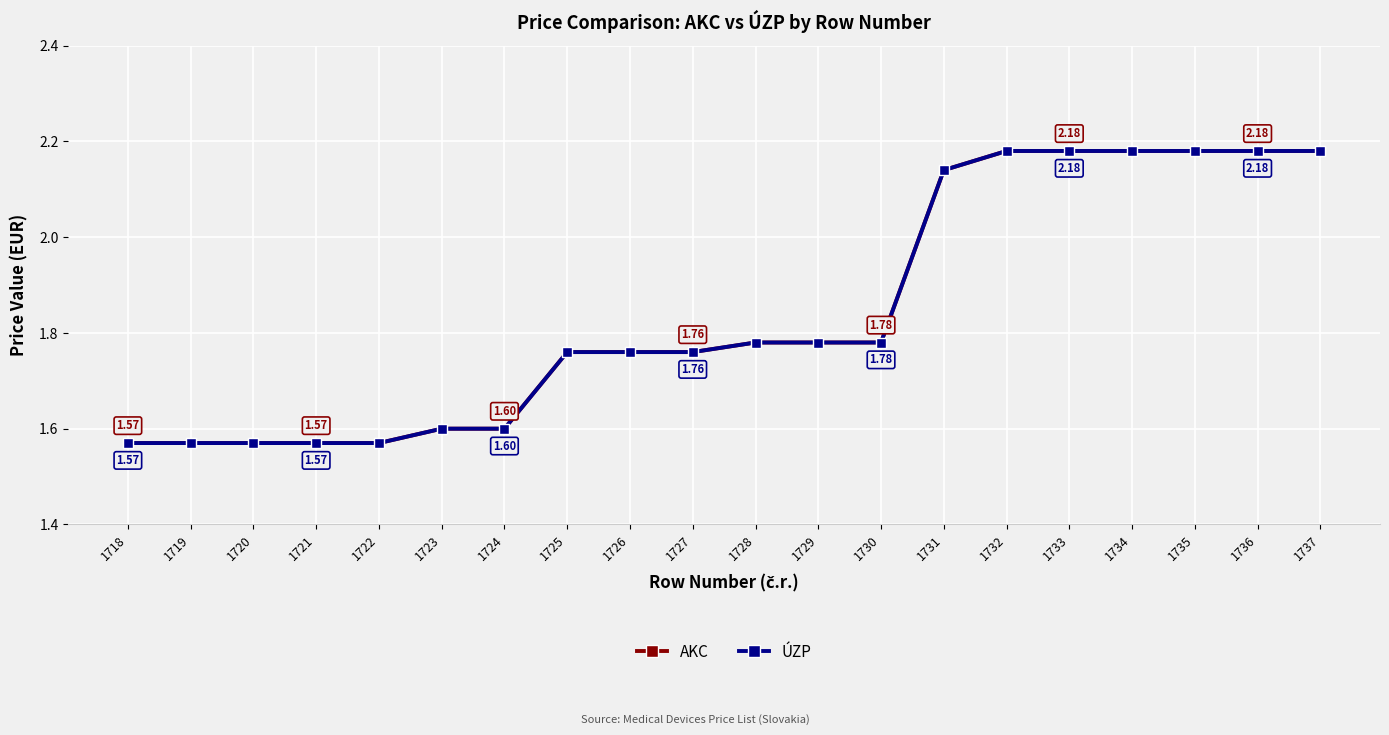

What is the difference between the second highest and minimum values in the AKC series?

0.6